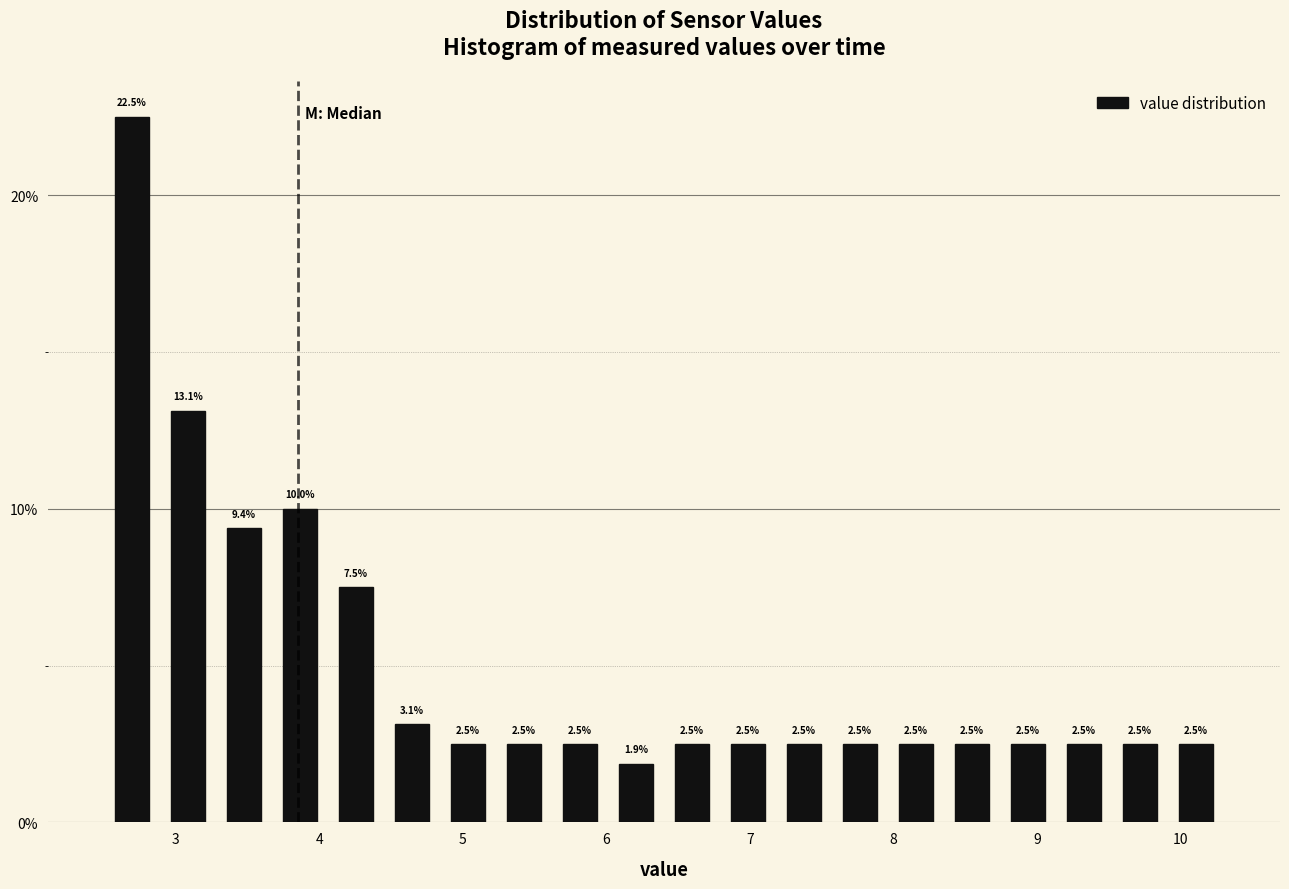

Around what value on the x-axis is the tallest bar? Give the approximate position of its centre, as read against the axis.

2.7